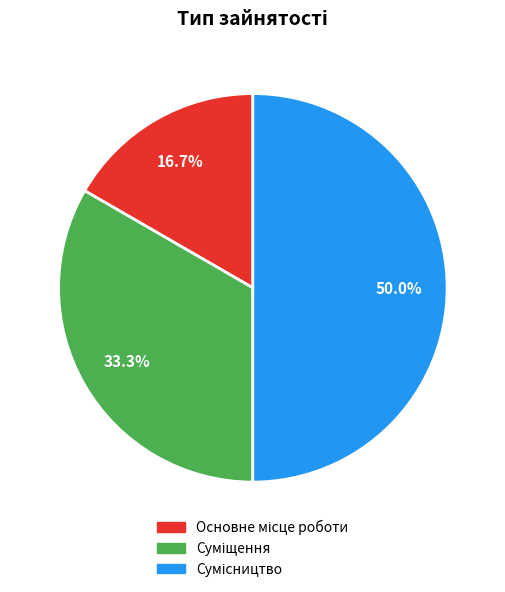

How many slices are in this pie chart?

3